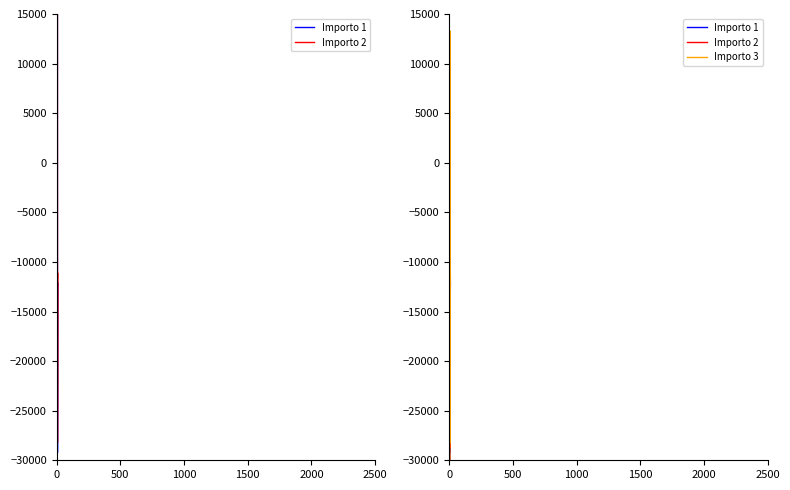

What is the value of the Importo 1 point at the 1st from the left?

-100200.0